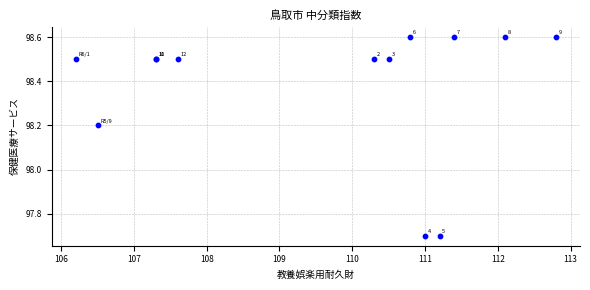

What Y value in the scatter plot is closest to 98?

98.2